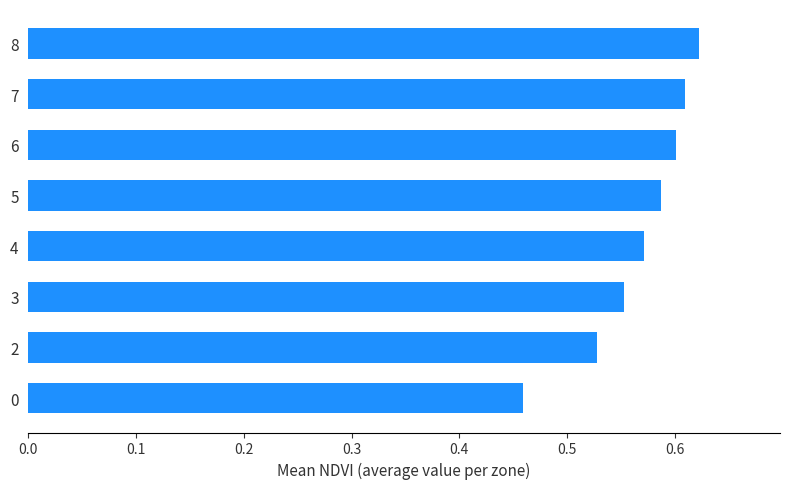

Which has a higher value, 3 or 4?

4